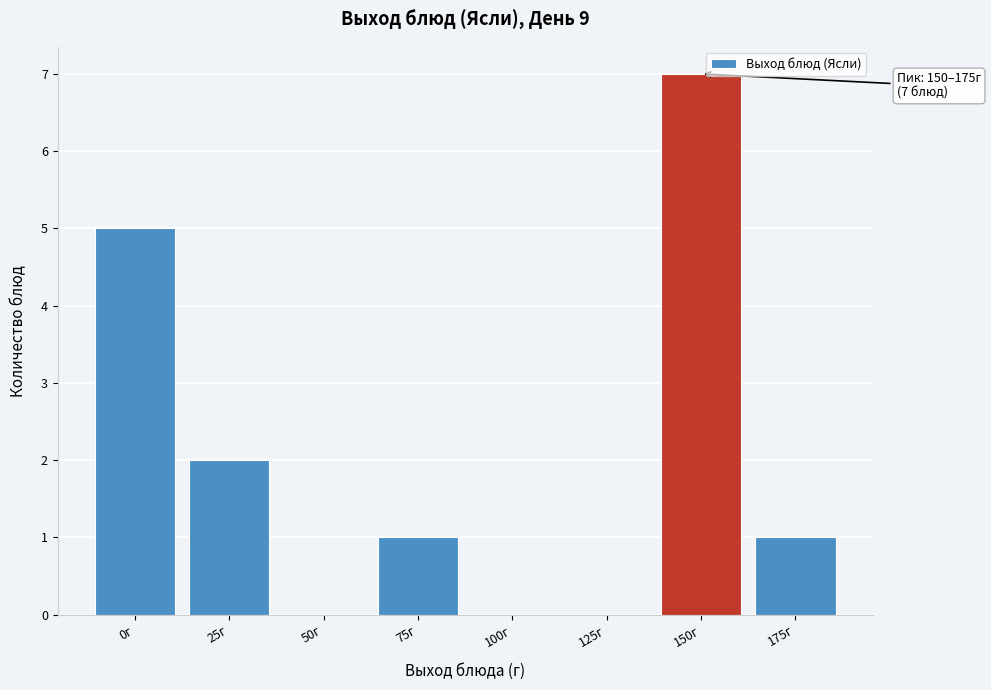

Reading right to left, what are all the values shown in this chart?

175г=1	150г=7	125г=0	100г=0	75г=1	50г=0	25г=2	0г=5